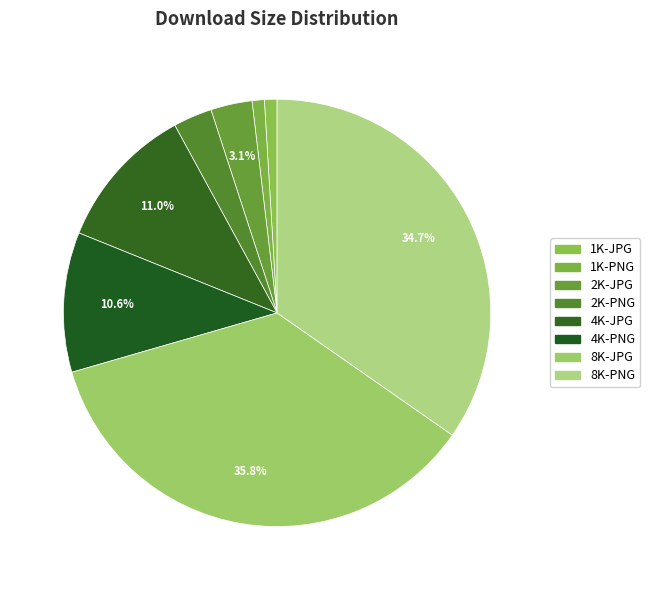

True or false: 8K-JPG accounts for 51% of the total.

False